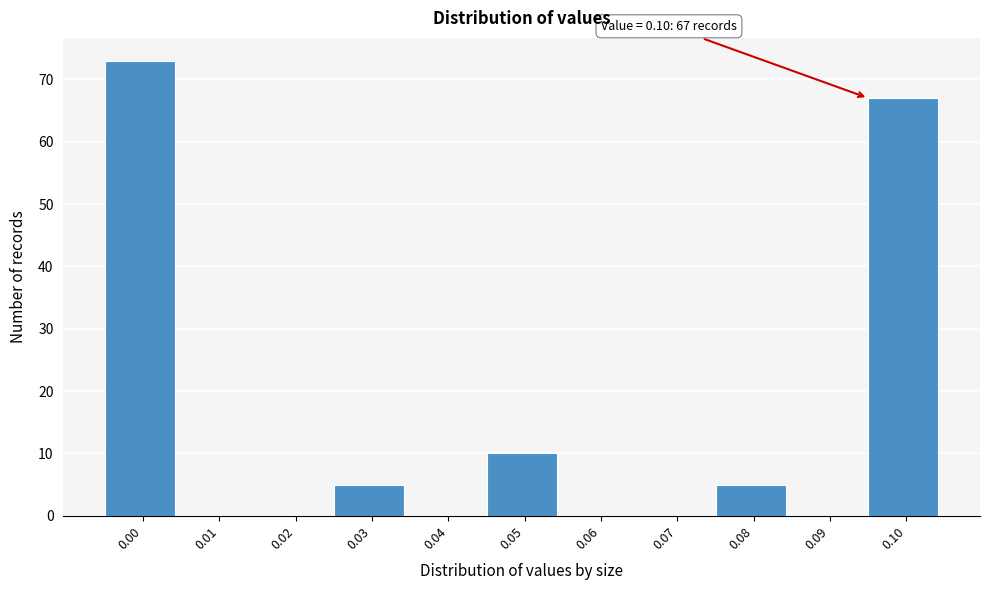

Reading left to right, extract all data points from this chart.

0.00=73	0.01=0	0.02=0	0.03=5	0.04=0	0.05=10	0.06=0	0.07=0	0.08=5	0.09=0	0.10=67